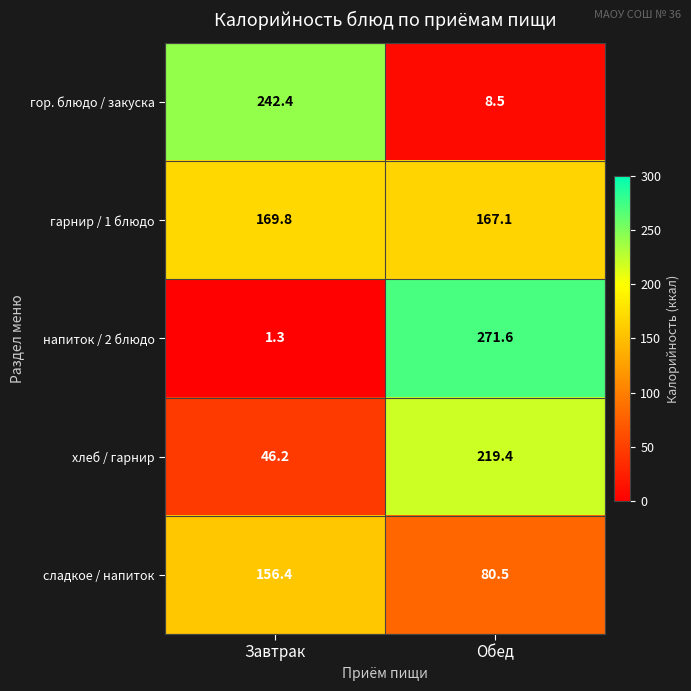

Which series has the largest range (max minus min)?

напиток / 2 блюдо